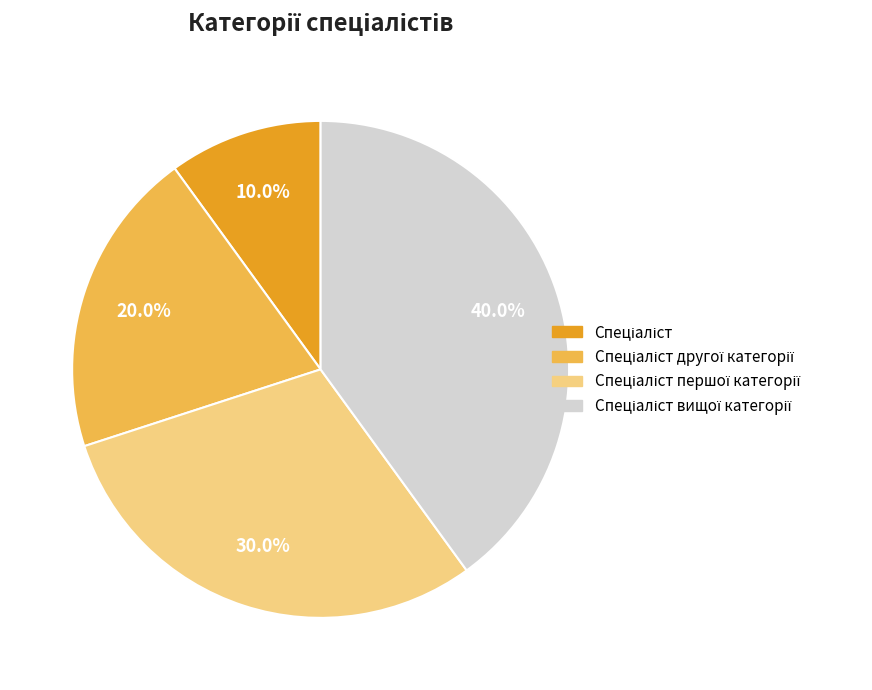

Does any single category account for the majority?

No